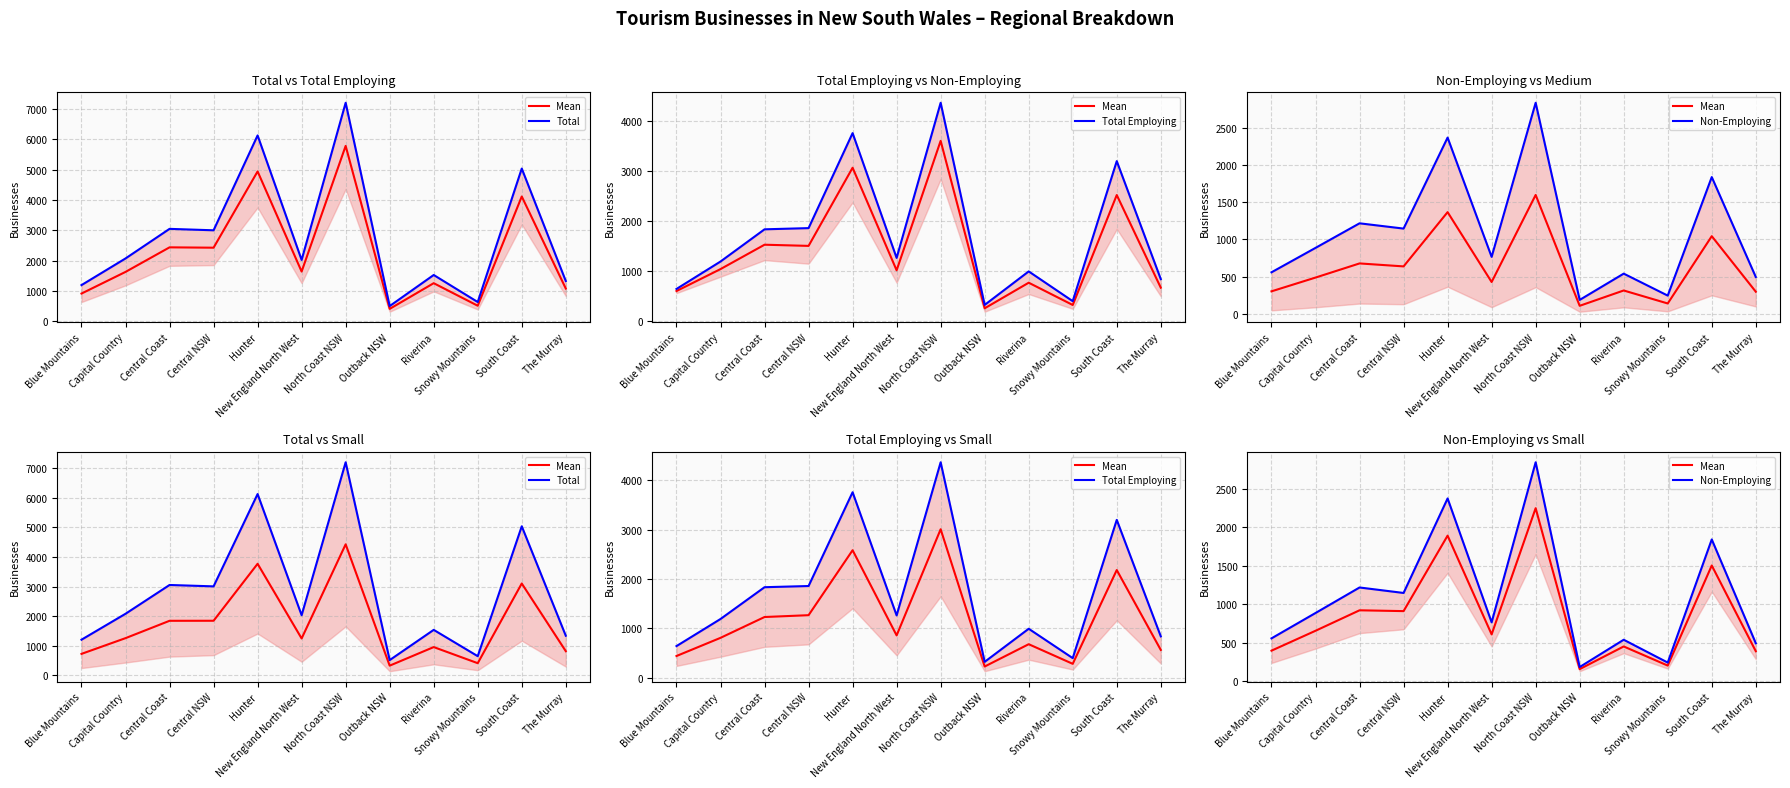

What value does the Total series have at Outback NSW?

508.0